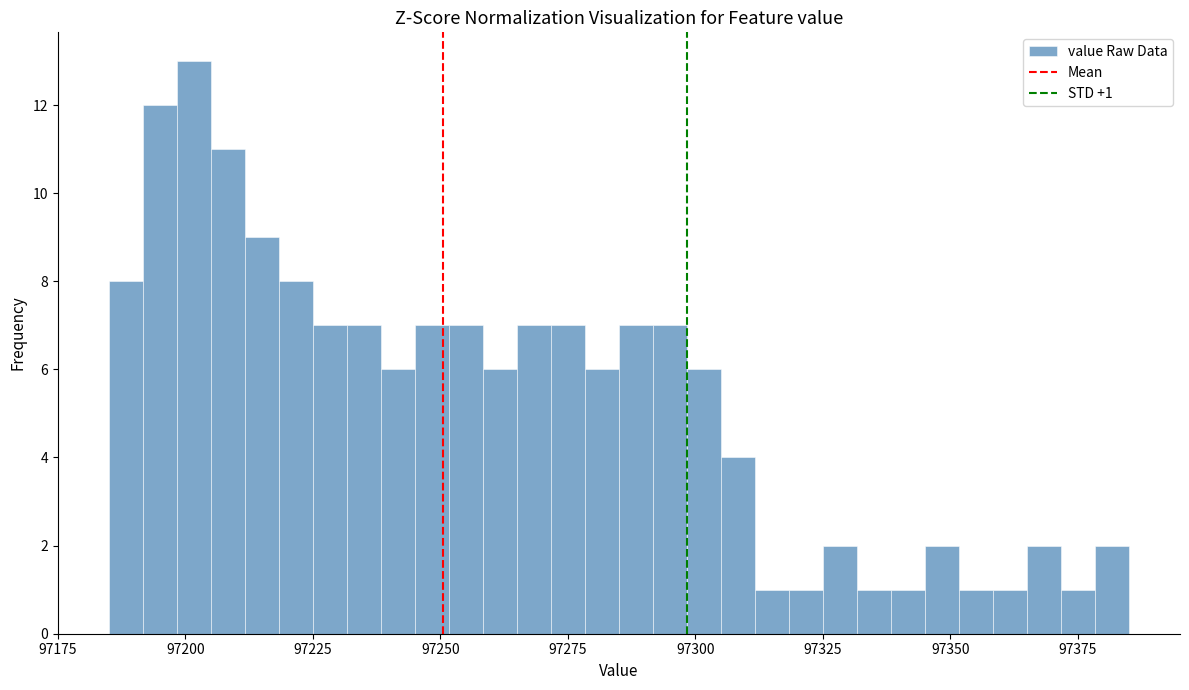

Read against the x-axis, roughly where is the centre of the tallest bar?

97200